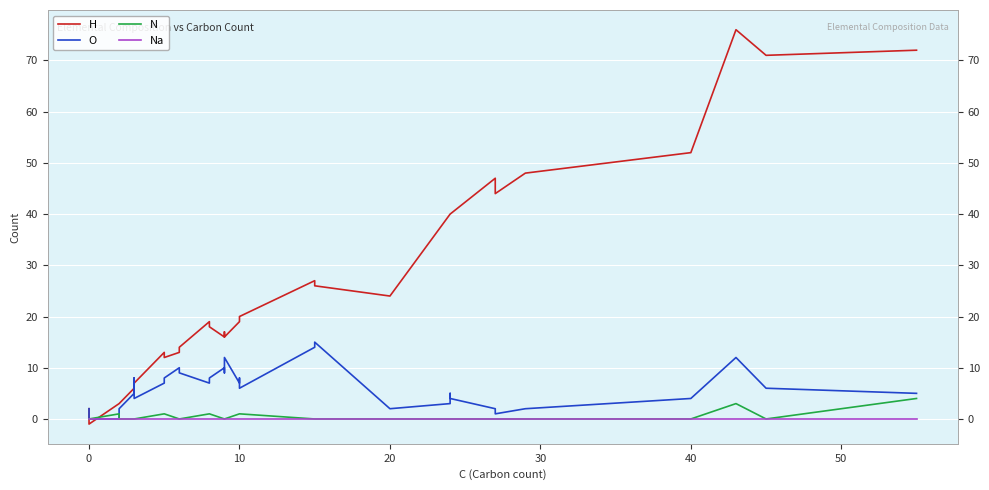

In H, how many points are higher than both neighbors (excluding endpoints)?

6